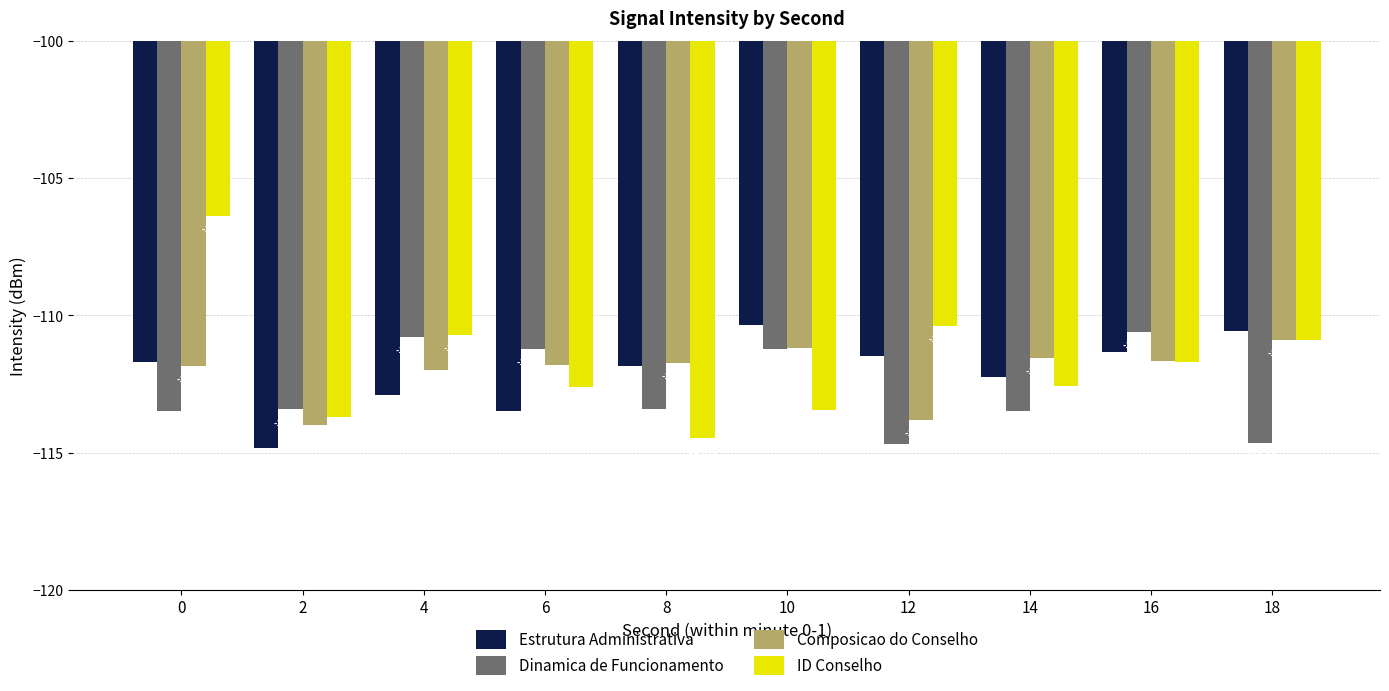

True or false: ID Conselho has a value of -114.5 at 8.

True